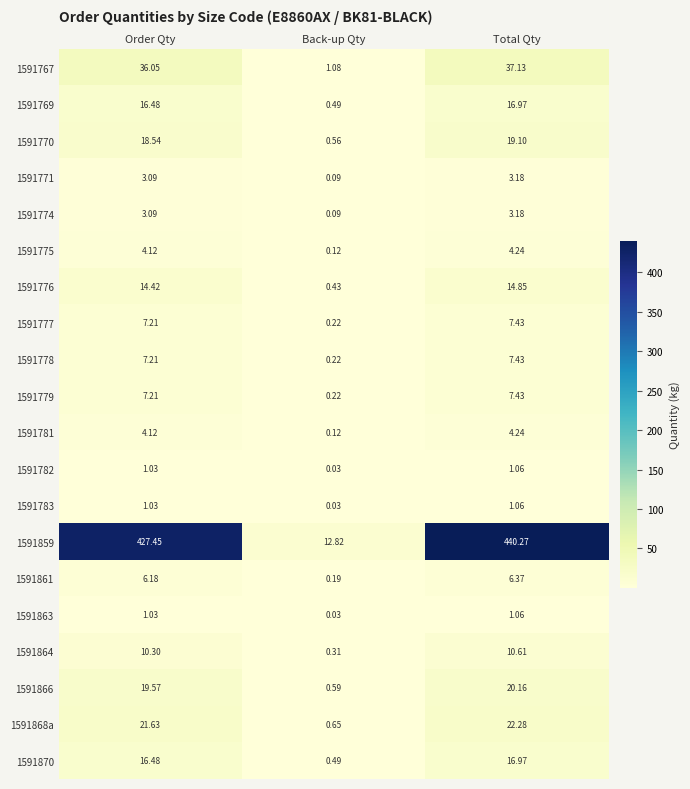

Rank the categories by 1591767 value from highest to lowest.

Total Qty, Order Qty, Back-up Qty